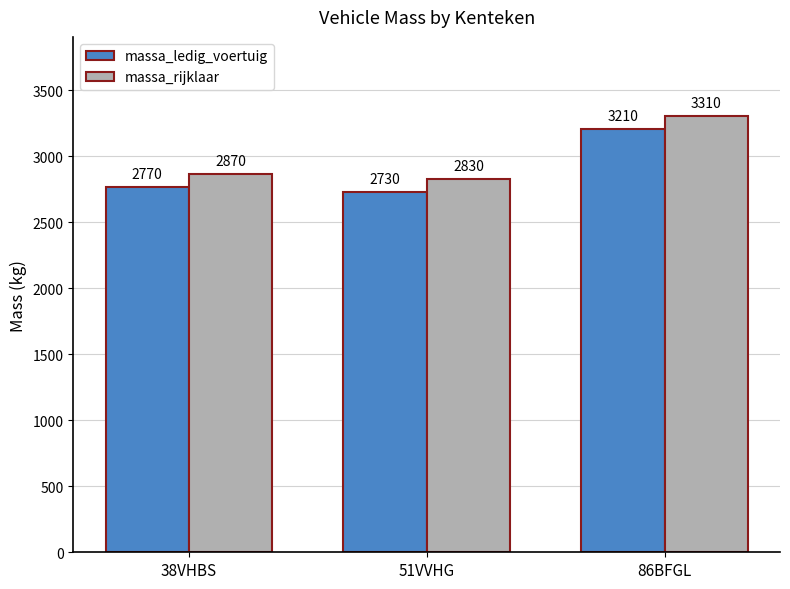

Are the bars grouped side by side (vs. stacked)?

Yes